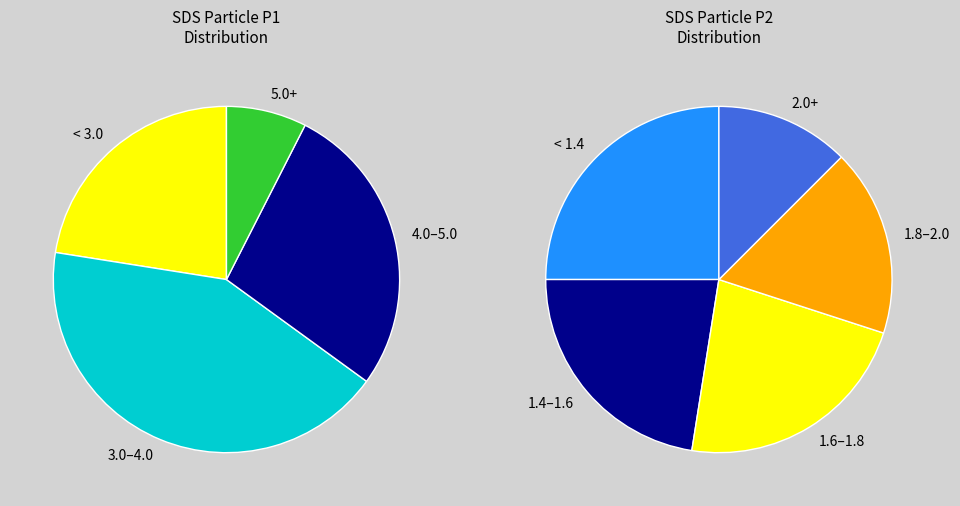

The 13 slice represents 1% of the pie. True or false?

False